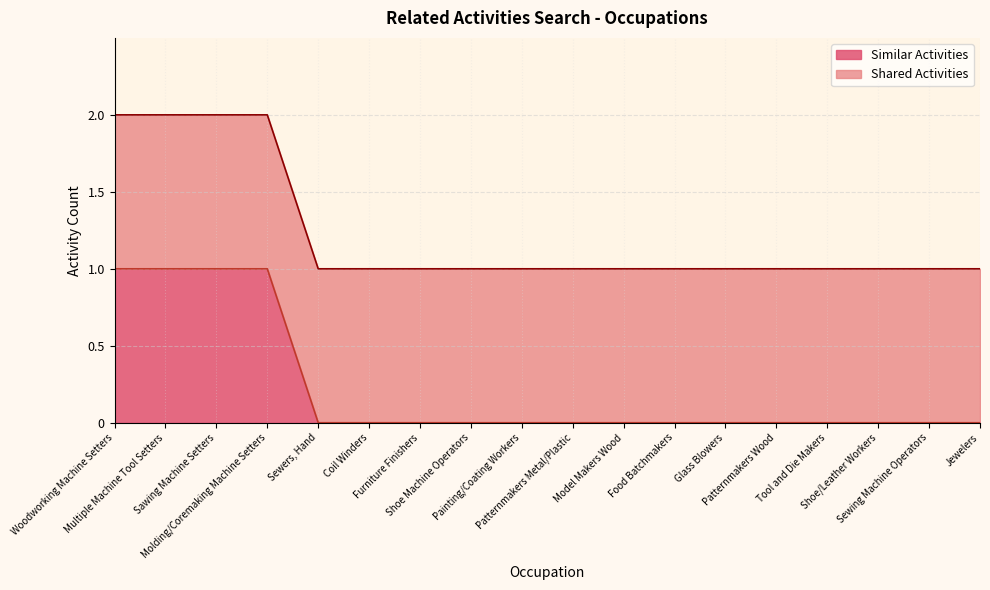

List the labels in order of value, largest first.

Woodworking Machine Setters, Multiple Machine Tool Setters, Sawing Machine Setters, Molding/Coremaking Machine Setters, Sewers, Hand, Coil Winders, Furniture Finishers, Shoe Machine Operators, Painting/Coating Workers, Patternmakers Metal/Plastic, Model Makers Wood, Food Batchmakers, Glass Blowers, Patternmakers Wood, Tool and Die Makers, Shoe/Leather Workers, Sewing Machine Operators, Jewelers